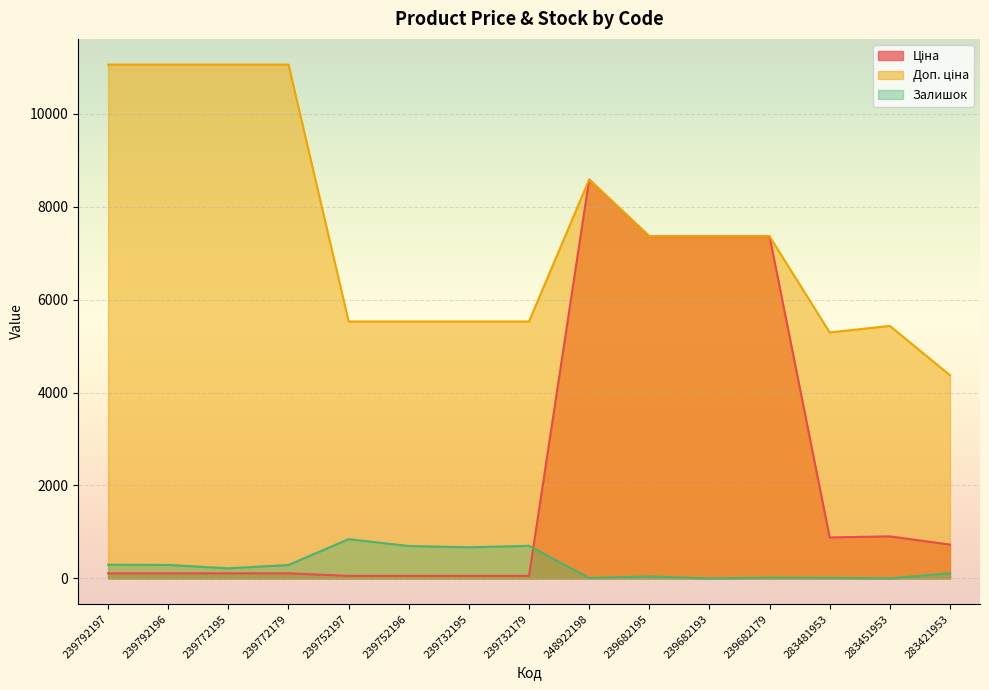

At 239772195, list the series in order from smallest to largest.

Ціна, Залишок, Доп. ціна